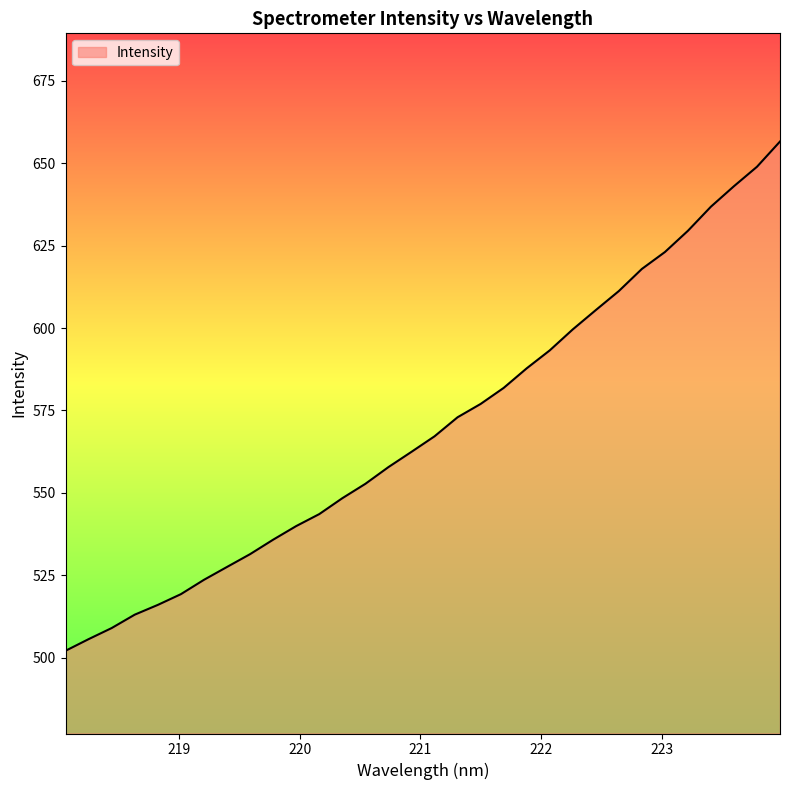

What is the difference between the maximum and minimum values?

154.5